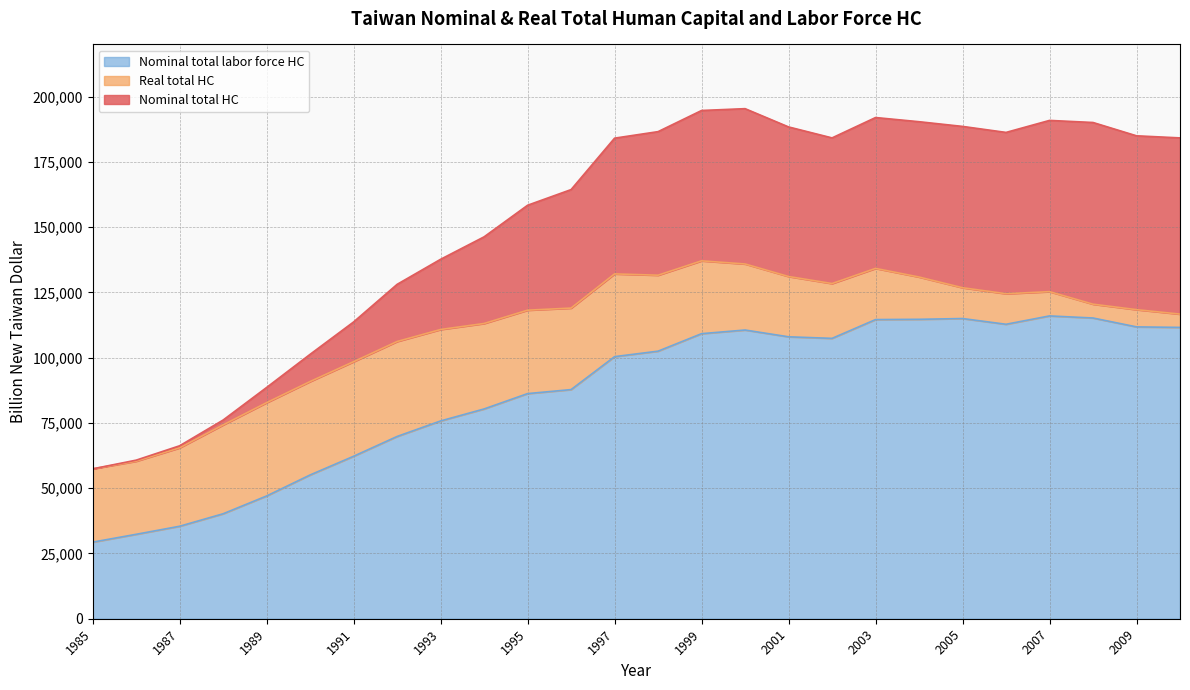

In Nominal total HC, how many points are higher than both neighbors (excluding endpoints)?

3